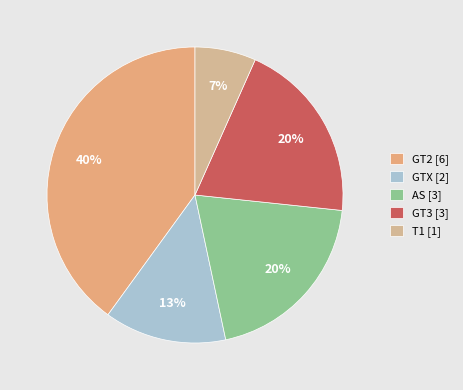

Is the sum of GT3 and AS greater than half?

No